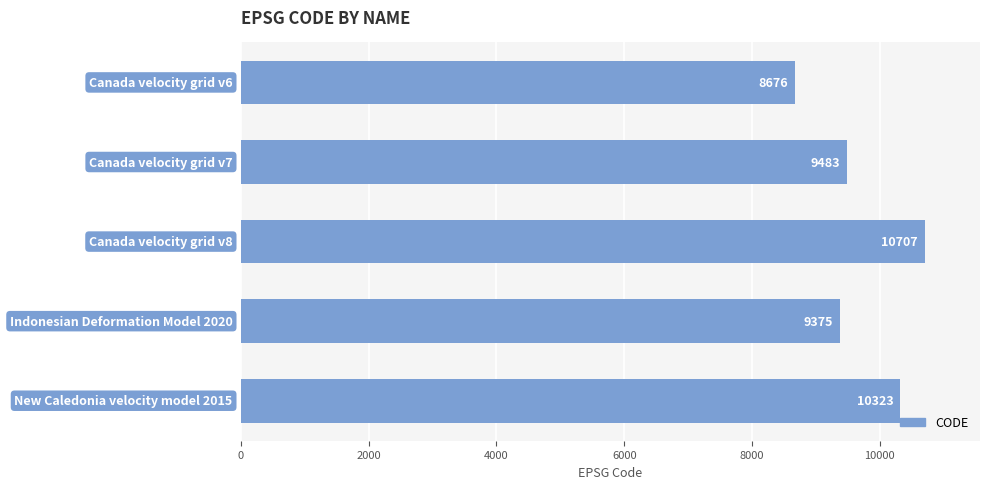

What is the greatest value displayed?

10707